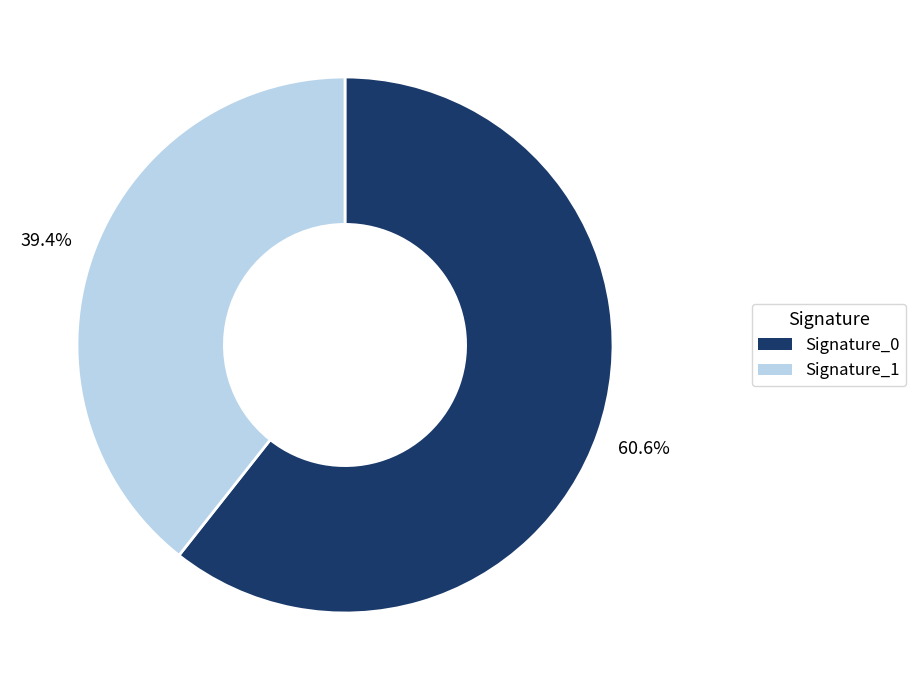

How many segments does this pie chart have?

2